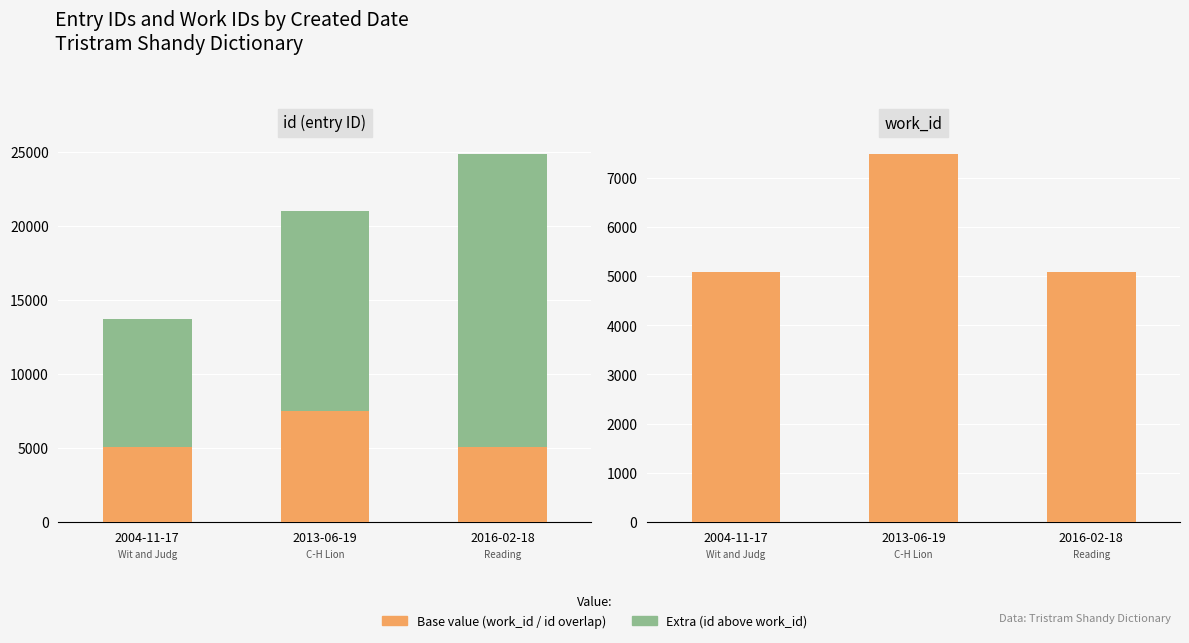

At which category is the sum across all series the highest?

2016-02-18